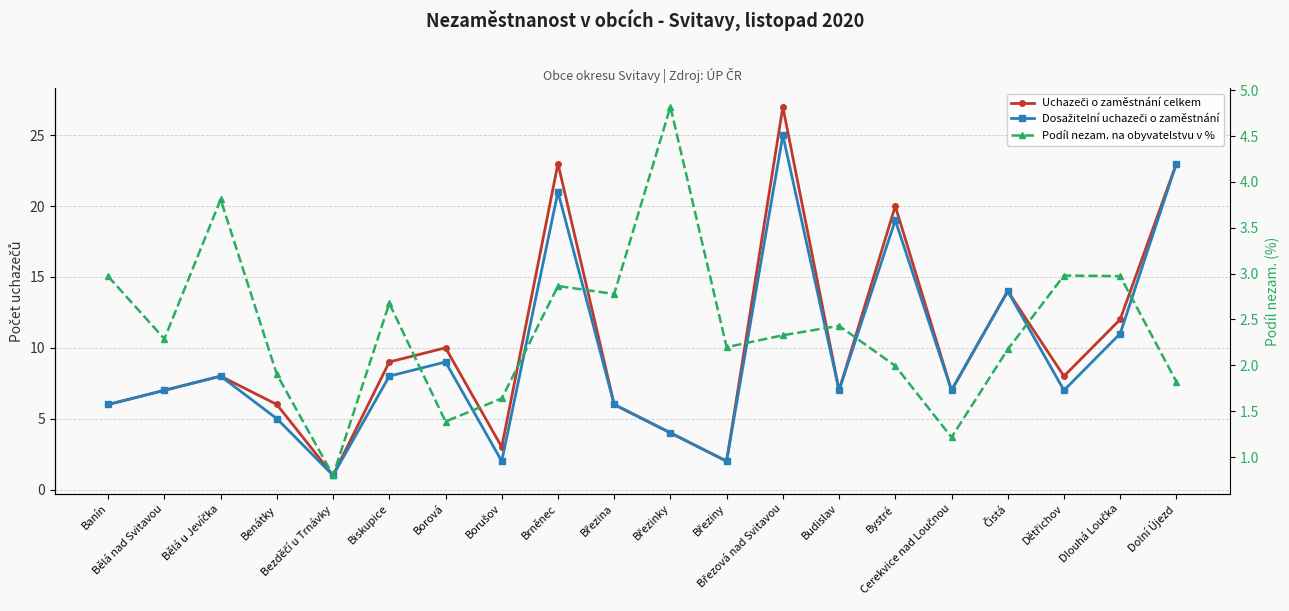

Is it true that Uchazeči o zaměstnání celkem equals 8.0 at Dětřichov?

True